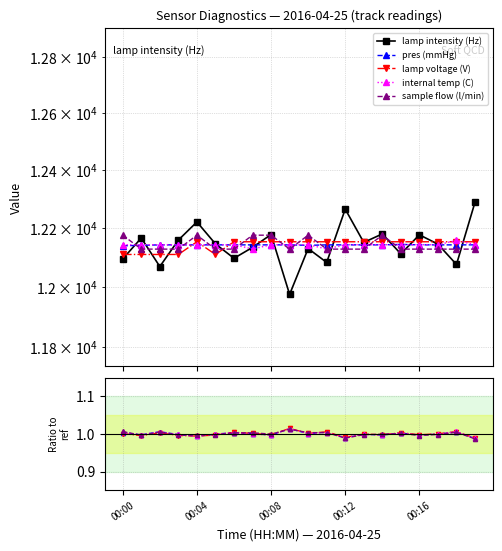

Which series ends up on top after the final intersection of sample flow (l/min) and internal temp (C)?

internal temp (C)